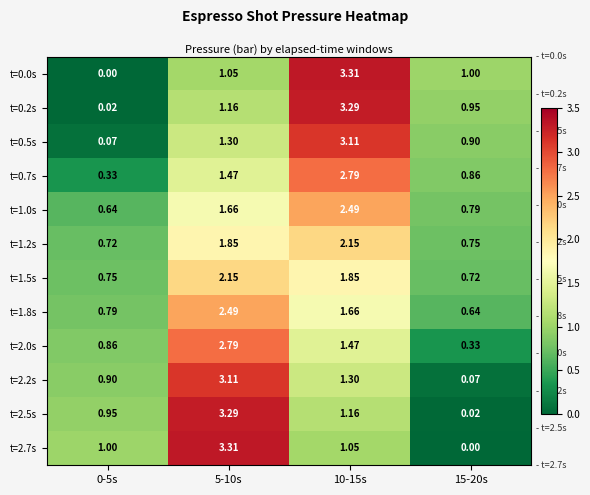

What is the greatest value displayed?

3.3